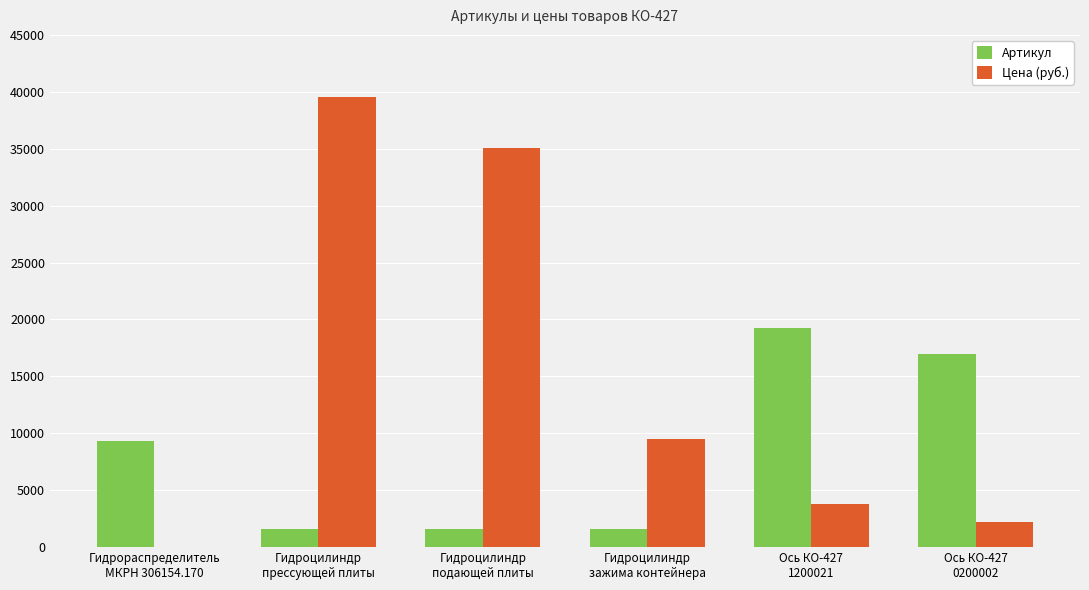

What is the maximum value shown in the chart?

39500